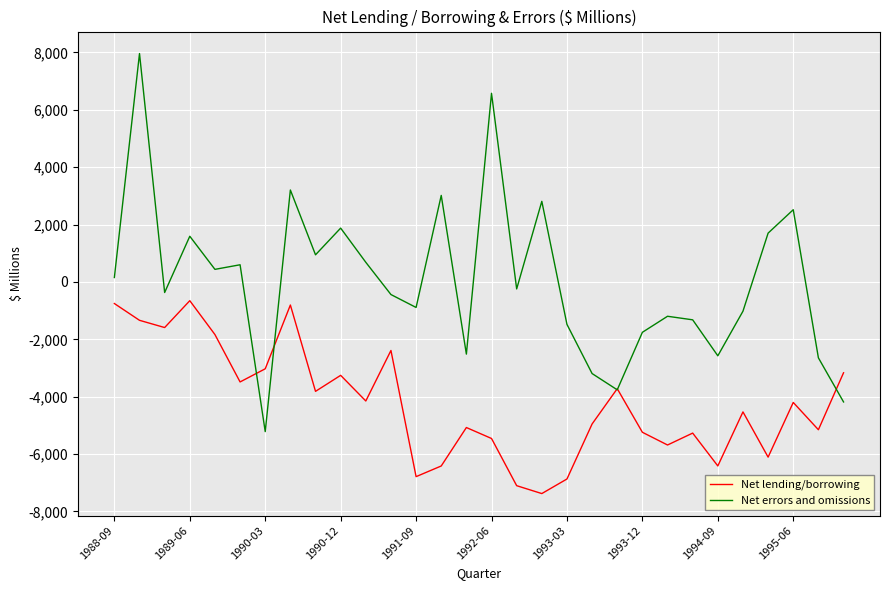

Rank the series by their maximum value, from lowest to highest.

Net lending/borrowing, Net errors and omissions